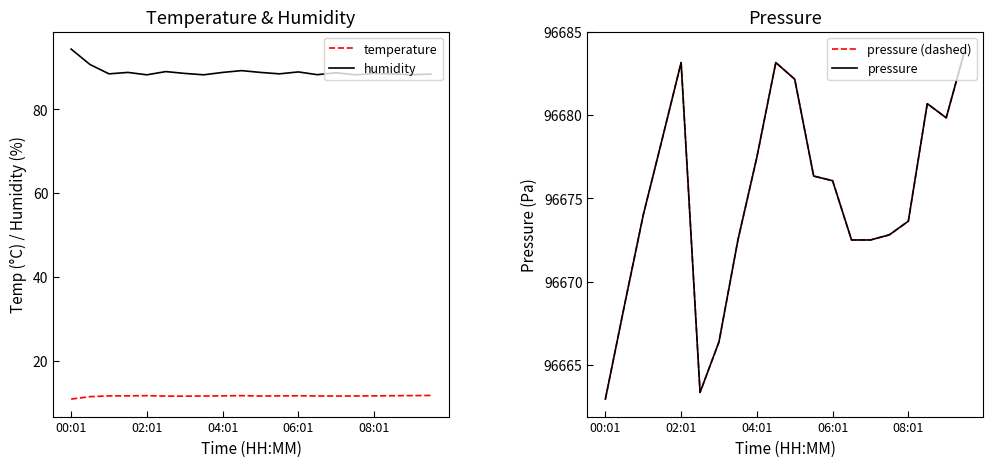

Which series has the largest total across all categories?

pressure (dashed)